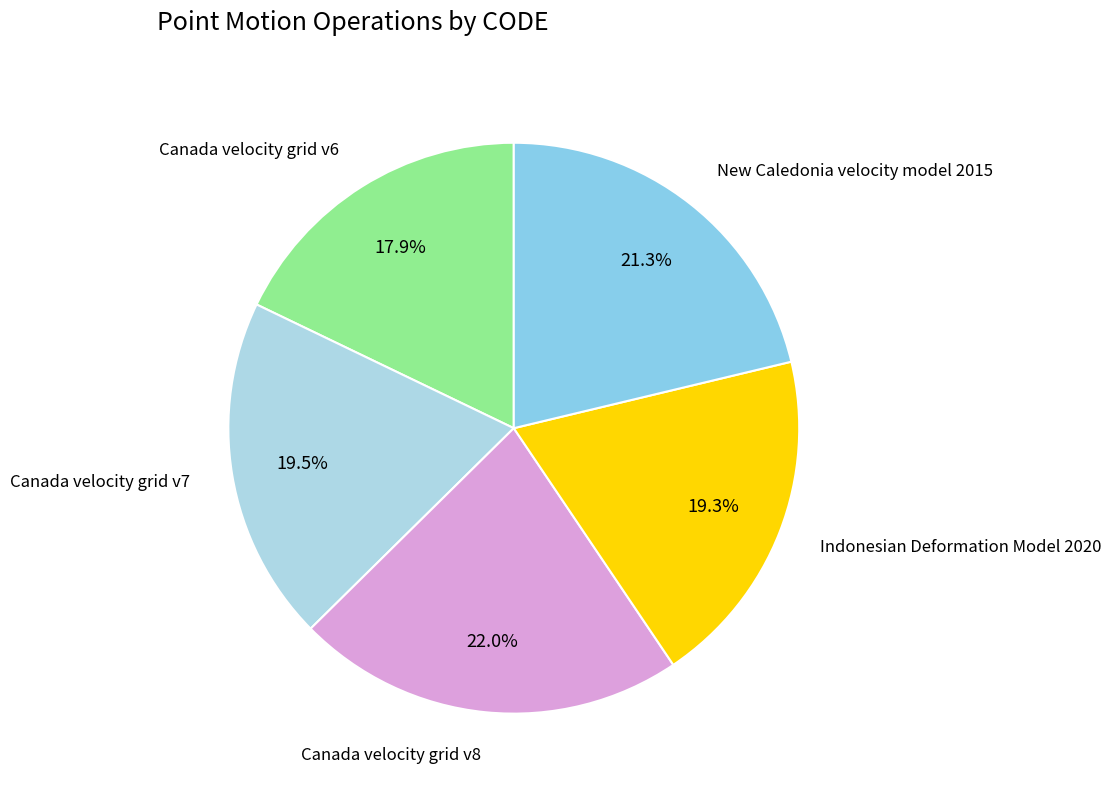

What is the smallest slice in the pie chart?

Canada velocity grid v6